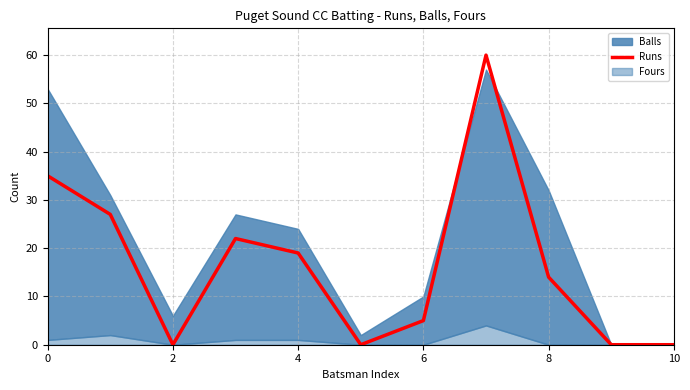

Is it true that the value at 6 is 5?

True